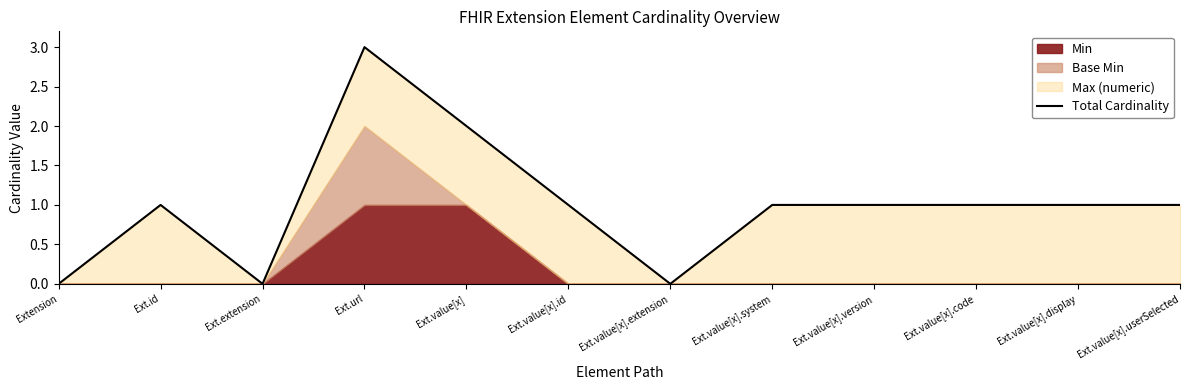

How many data points are less than 1?

3